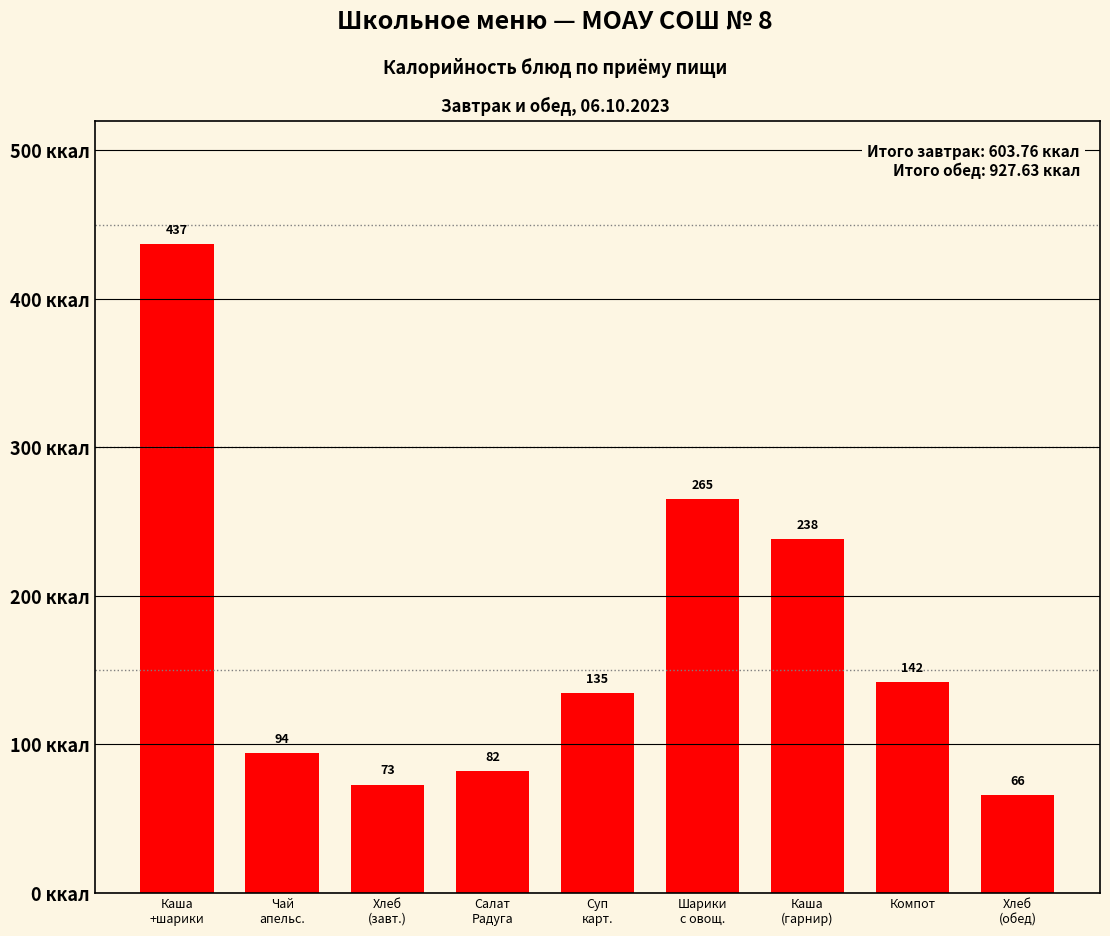

What is the value of the 4th bar from the left?

81.8